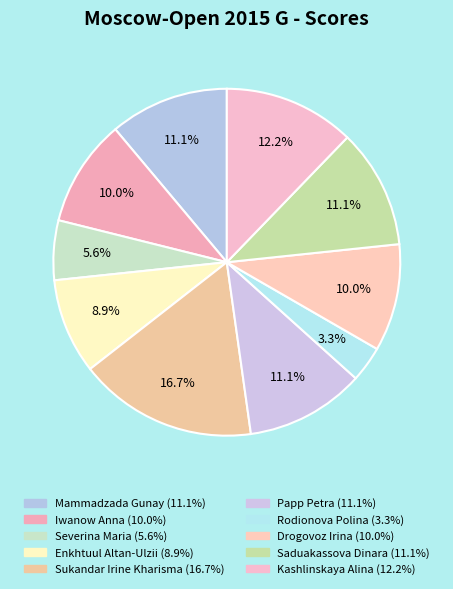

What is the largest slice in the pie chart?

Sukandar Irine Kharisma